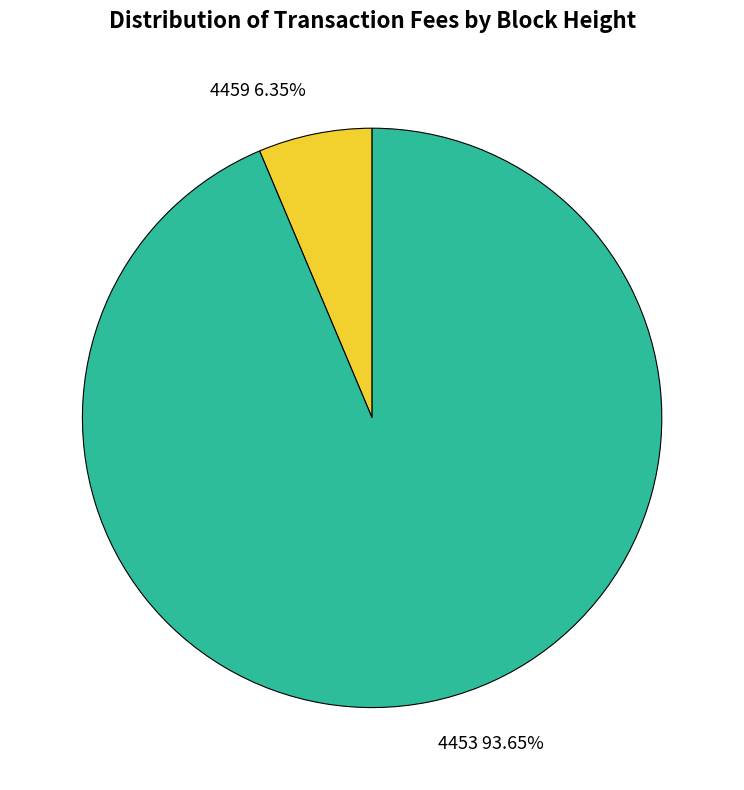

The 4459 slice represents 6% of the pie. True or false?

True